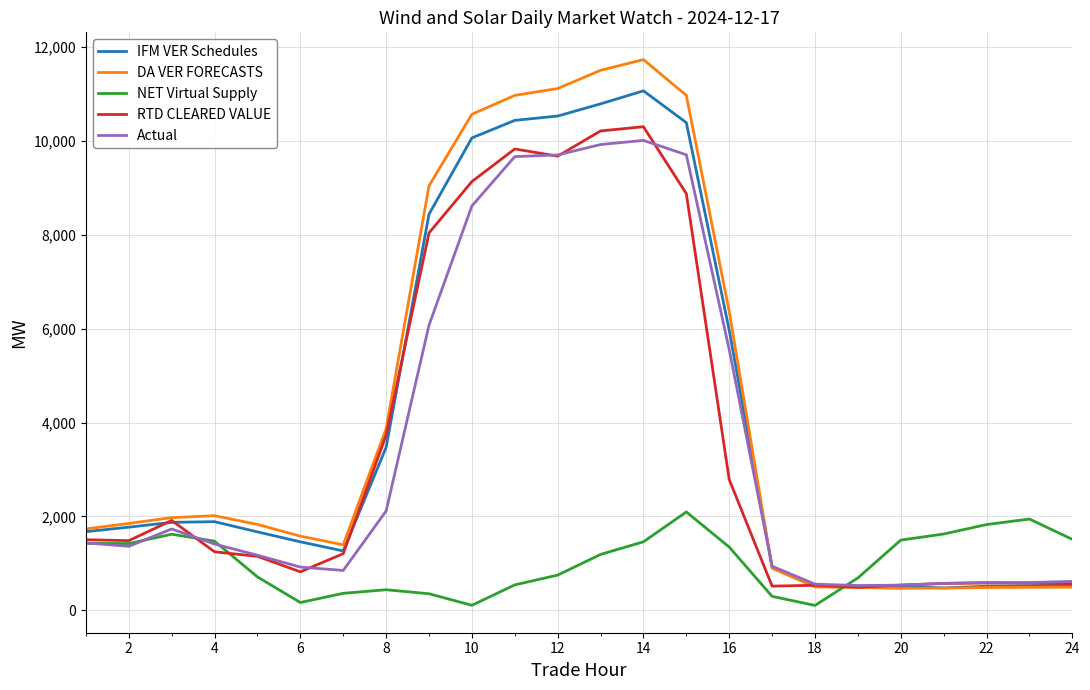

What is the greatest value displayed?

11736.5